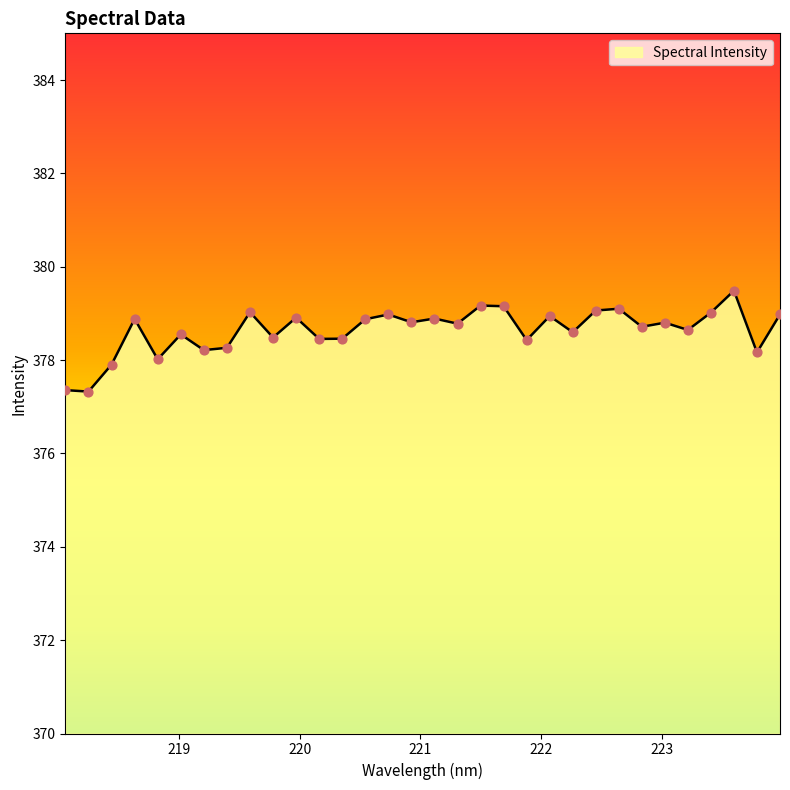

What is the difference between the maximum and minimum values?

2.2